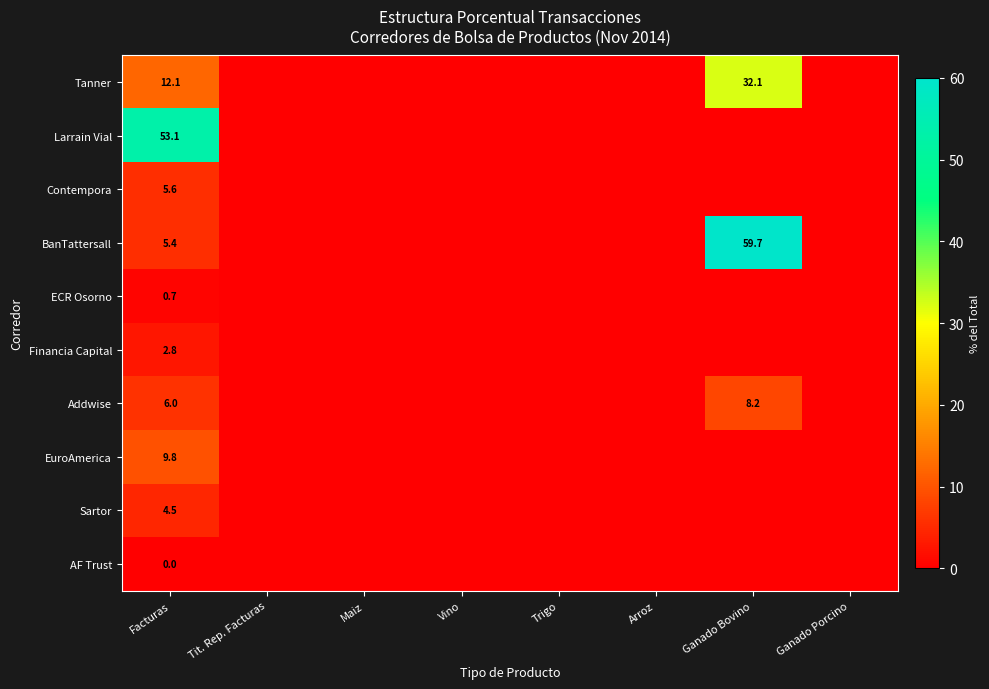

At which label does AF Trust reach its minimum?

Tit. Rep. Facturas